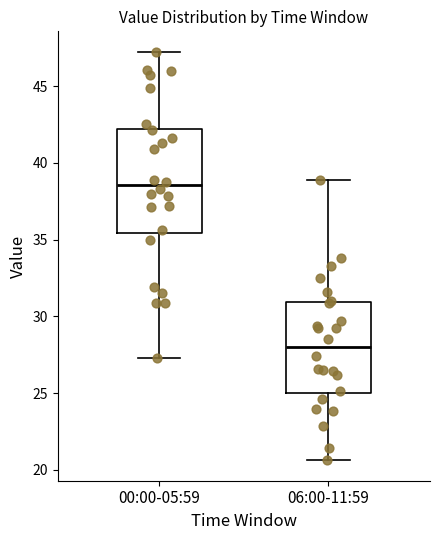

Where does the lower whisker of the box for 00:00-05:59 end on the y-axis? The values are not printed on the chart, so give them approximately, as read against the axis.

27.5